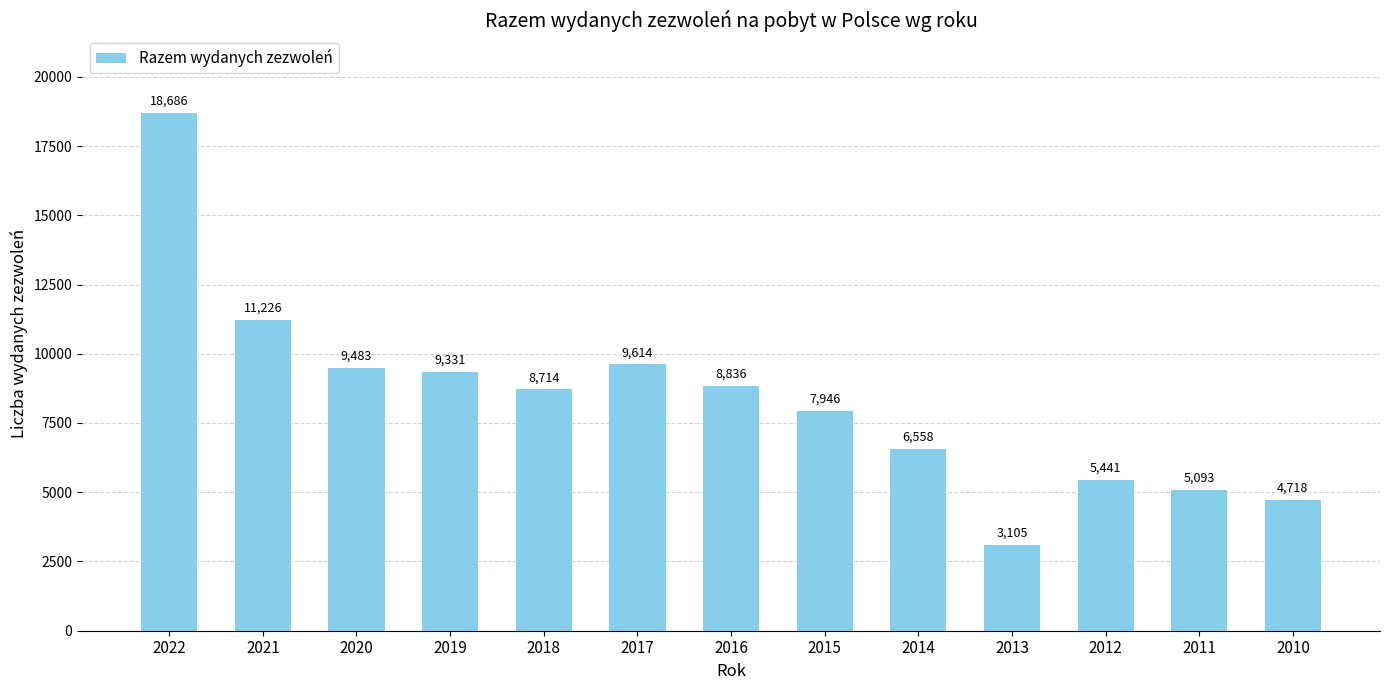

Approximately how many times larger is the value at 2021 compared to 2016?

1.3